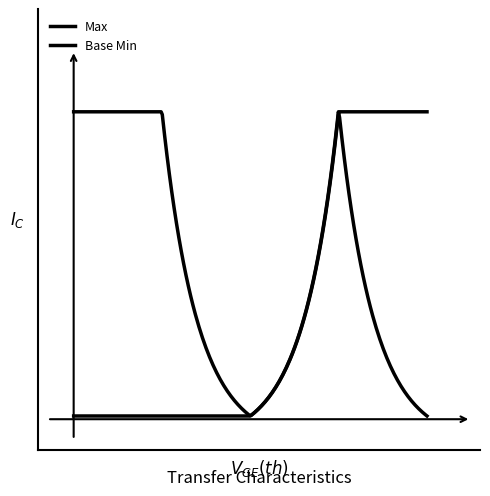

Does the chart display data point markers on the line(s)?

No